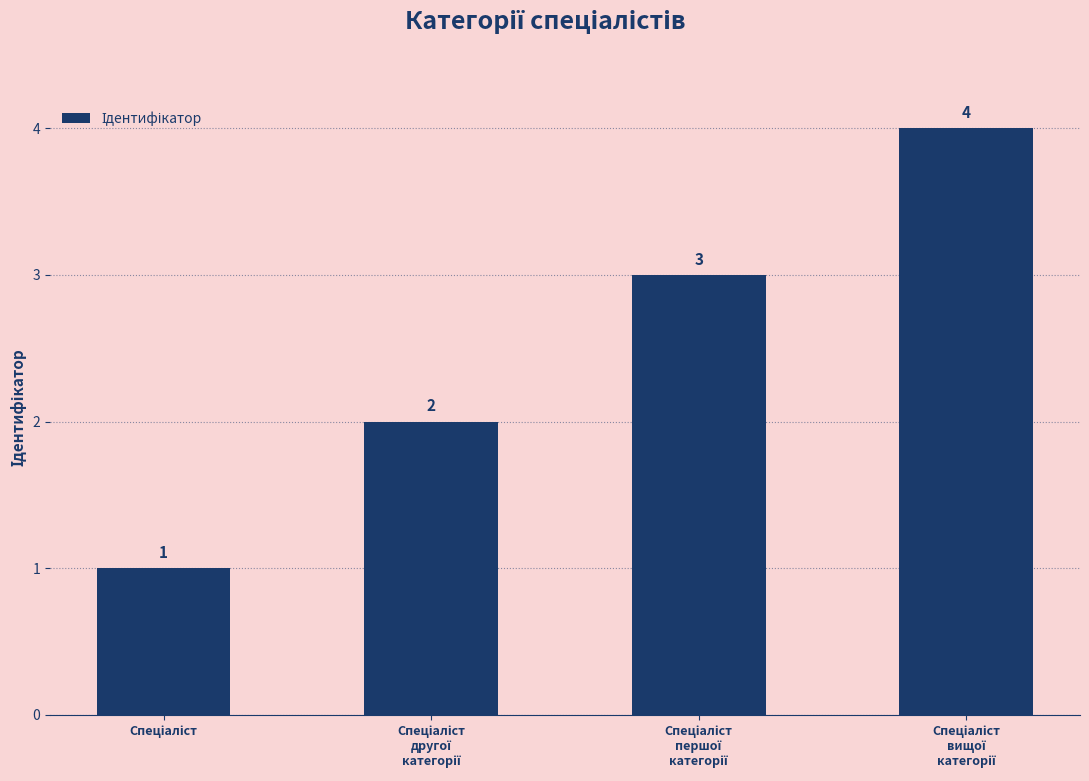

Reading left to right, list all the values displayed in this chart.

1	2	3	4